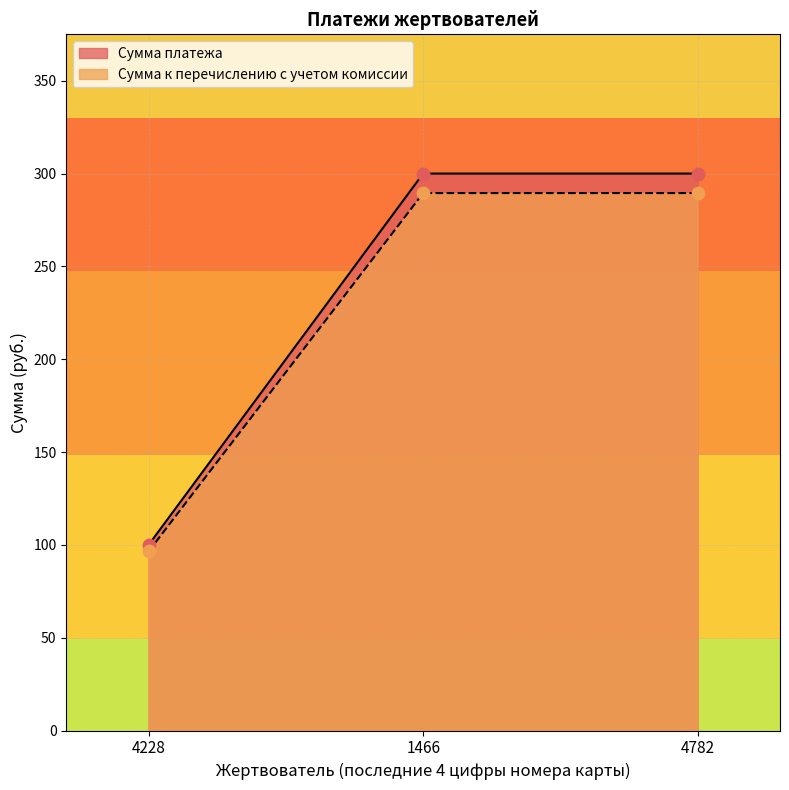

What is the total value across all series at 4782?

589.5